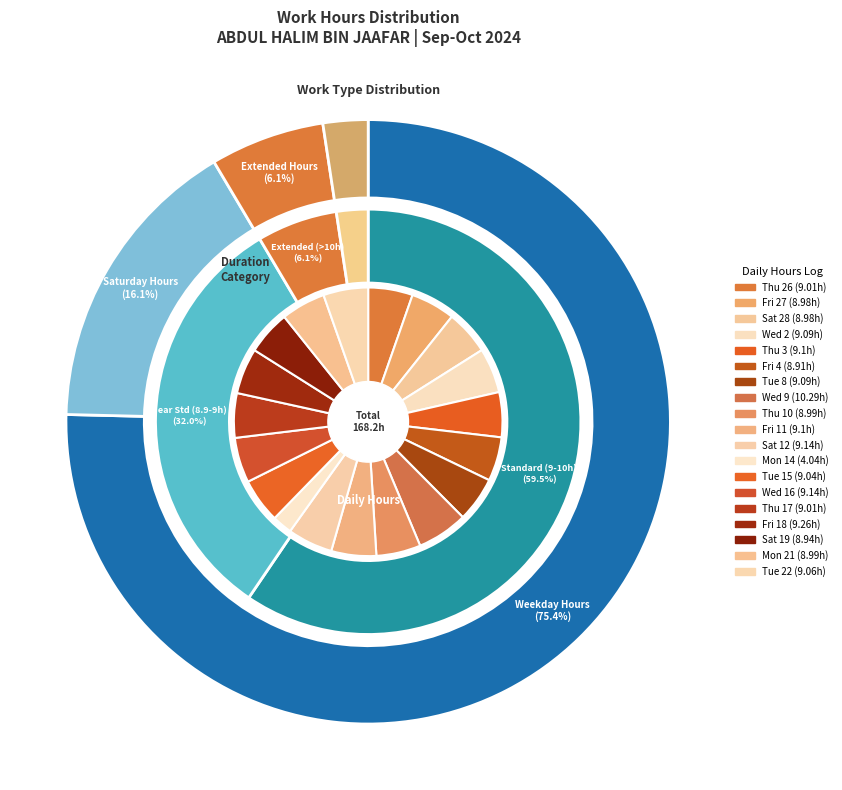

Rank the categories by value from highest to lowest.

Wed_9, Fri_18, Sat_12, Wed_16, Thu_3, Fri_11, Wed_2, Tue_8, Tue_22, Tue_15, Thu_26, Thu_17, Thu_10, Mon_21, Fri_27, Sat_28, Sat_19, Fri_4, Mon_14